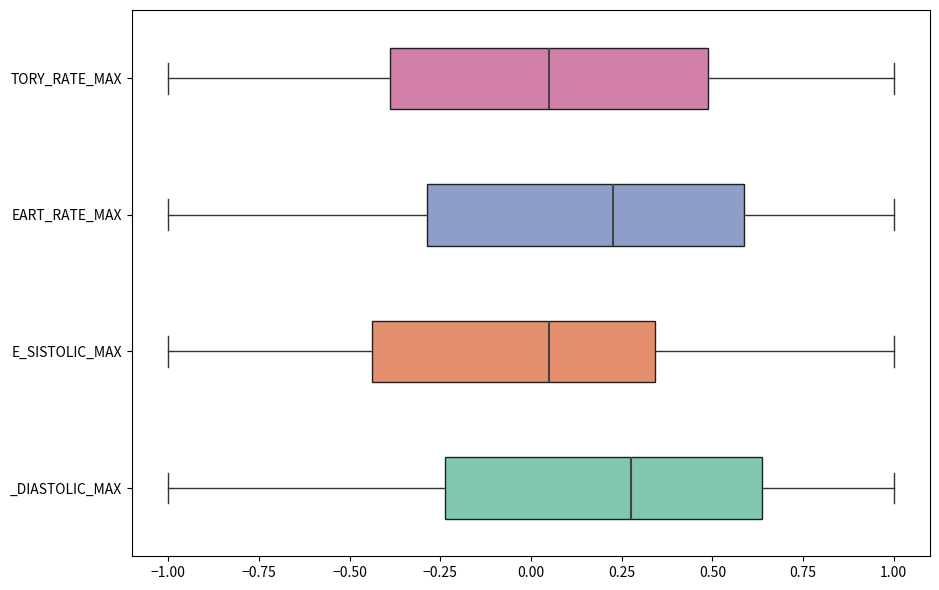

Reading bottom to top, transcribe this box plot: for each box, give where its median line is, the range the box spans, and where its two whiskers end, as read against the x-axis. The values are not printed on the chart, so give them approximately, as read against the axis.

_DIASTOLIC_MAX: median 0.30, box -0.25 to 0.65, whiskers -1.00 to 1.00
E_SISTOLIC_MAX: median 0.05, box -0.45 to 0.35, whiskers -1.00 to 1.00
EART_RATE_MAX: median 0.25, box -0.30 to 0.60, whiskers -1.00 to 1.00
TORY_RATE_MAX: median 0.05, box -0.40 to 0.50, whiskers -1.00 to 1.00